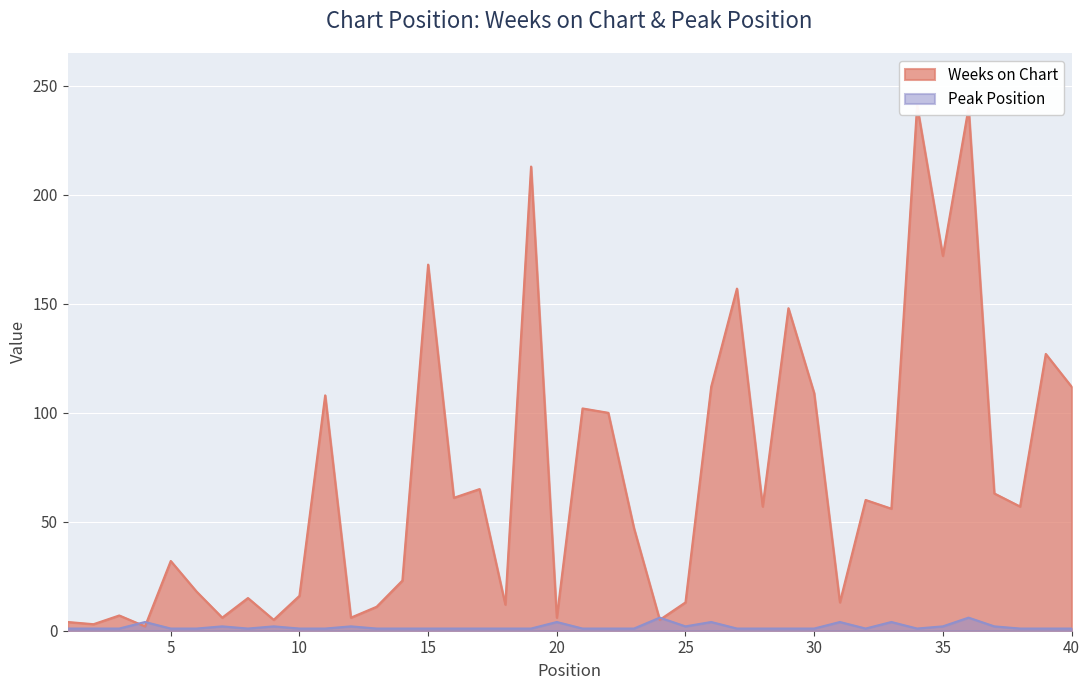

Reading right to left, list all the values displayed in this chart.

Weeks on Chart: 112	127	57	63	240	172	241	56	60	13	109	148	57	157	112	13	5	47	100	102	6	213	12	65	61	168	23	11	6	108	16	5	15	6	18	32	2	7	3	4
Peak Position: 1	1	1	2	6	2	1	4	1	4	1	1	1	1	4	2	6	1	1	1	4	1	1	1	1	1	1	1	2	1	1	2	1	2	1	1	4	1	1	1